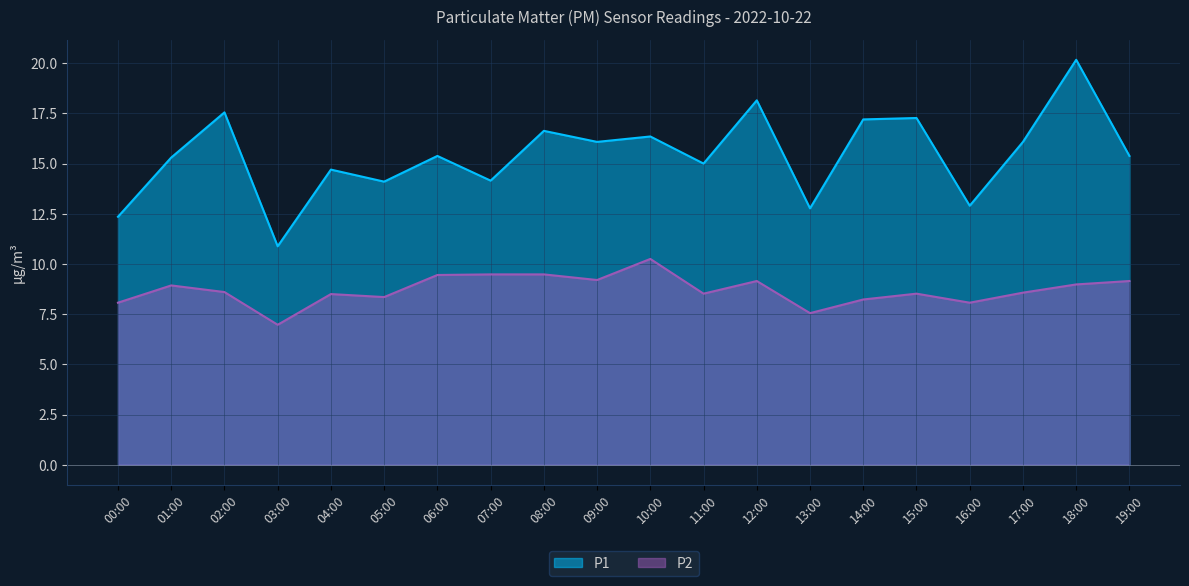

How many lines are shown in the chart?

2